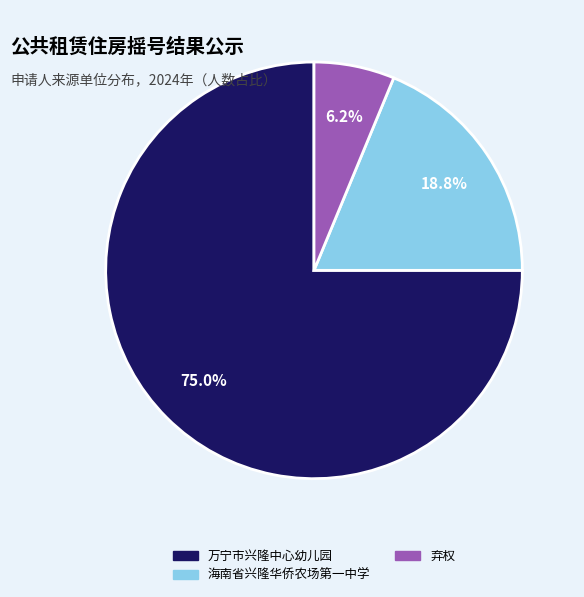

To the nearest percent, what percentage of the pie is 海南省兴隆华侨农场第一中学?

19%